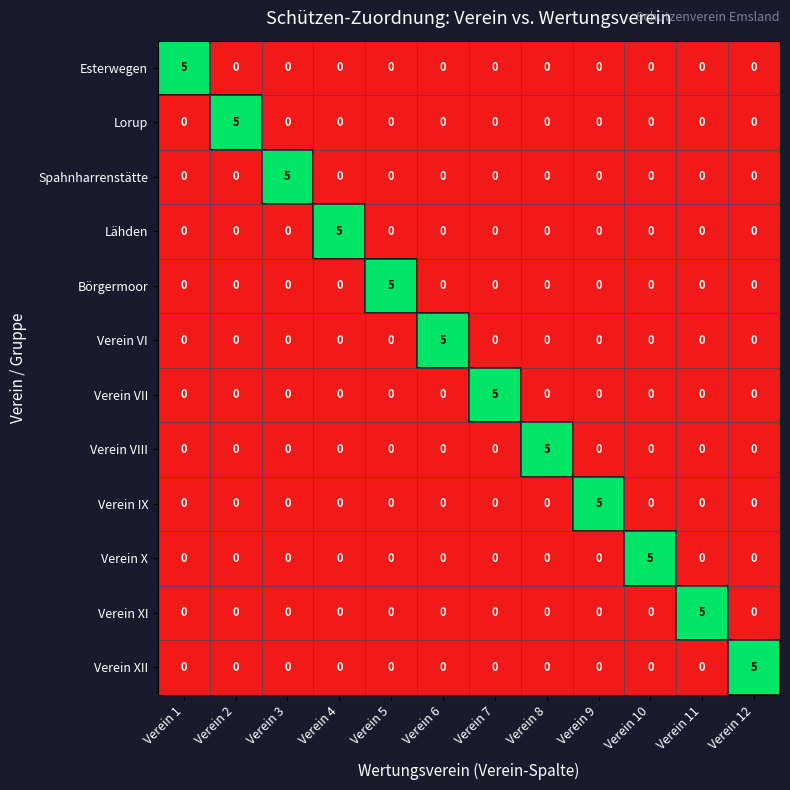

What is the difference between the highest and lowest values at Verein 7?

5